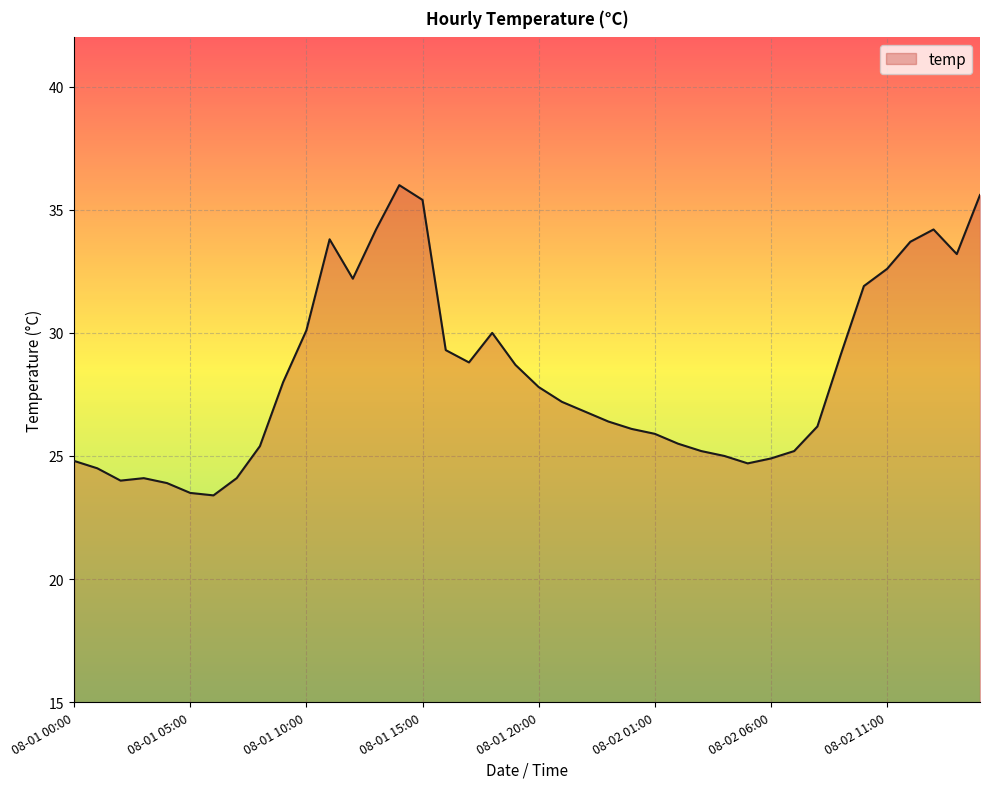

What is the maximum value shown in the chart?

36.0